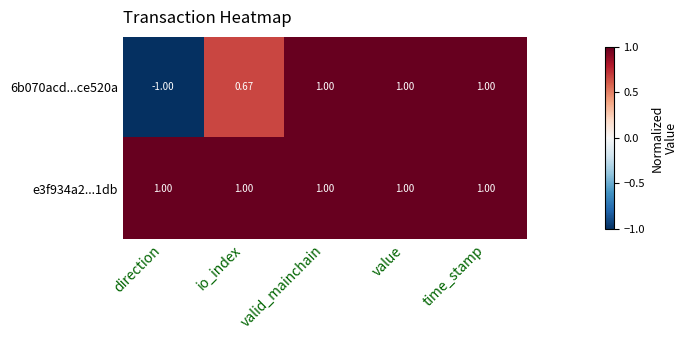

What is the smallest value displayed?

-1.0